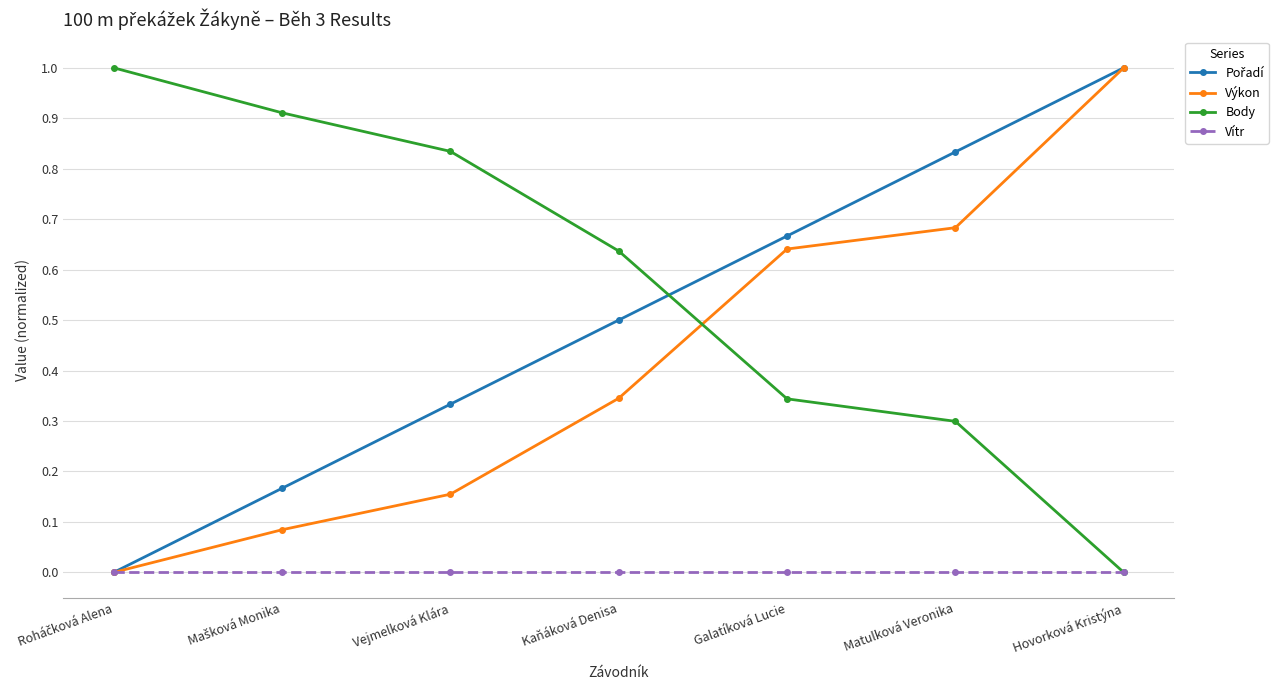

What is the maximum value shown in the chart?

1.0